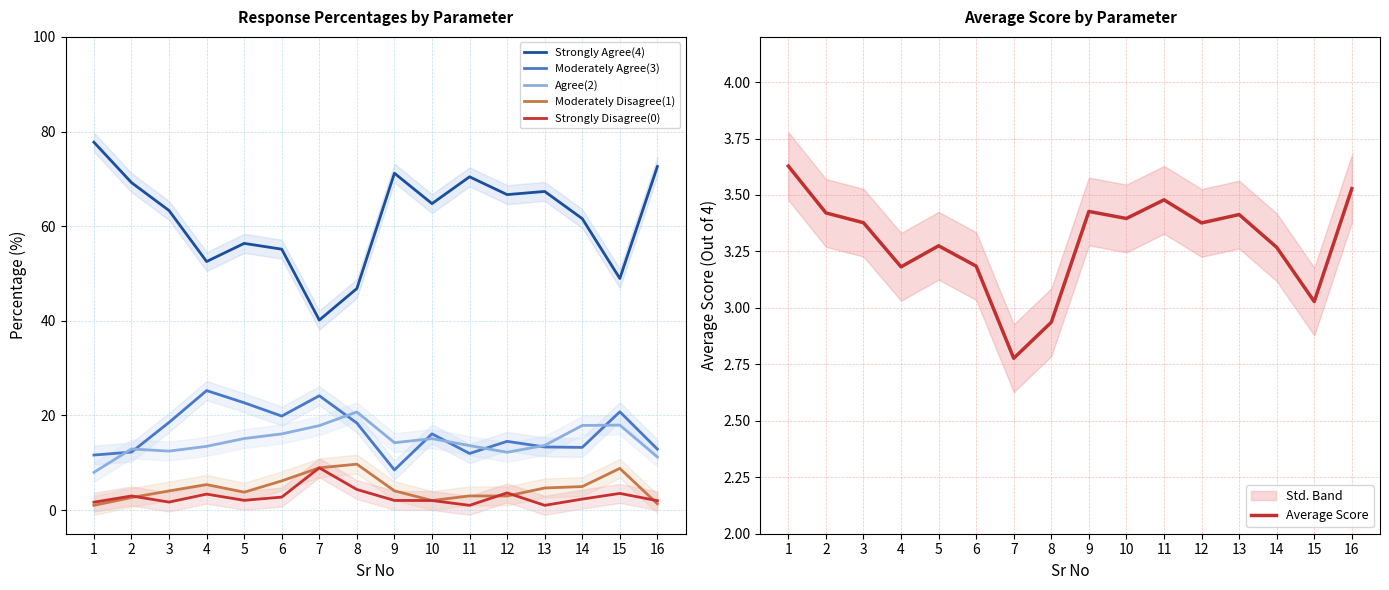

At which category is the sum across all series the highest?

1